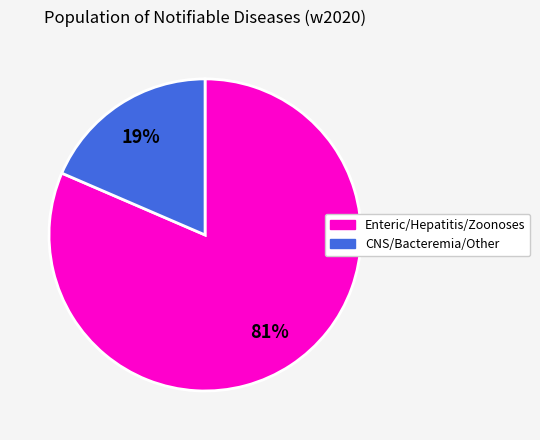

How many segments does this pie chart have?

2